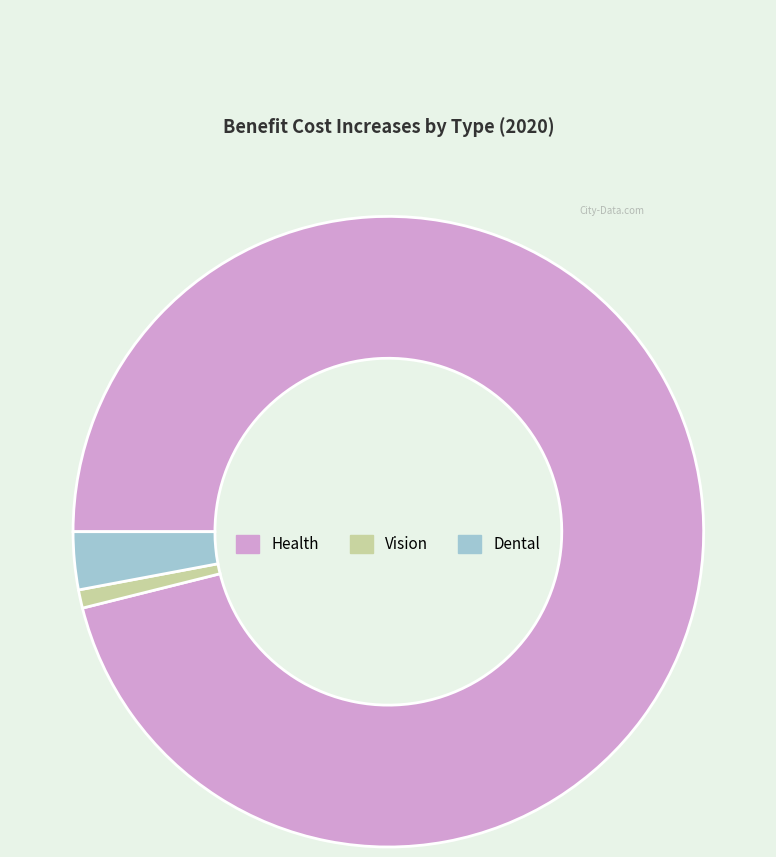

Is there a majority slice in this chart?

Yes